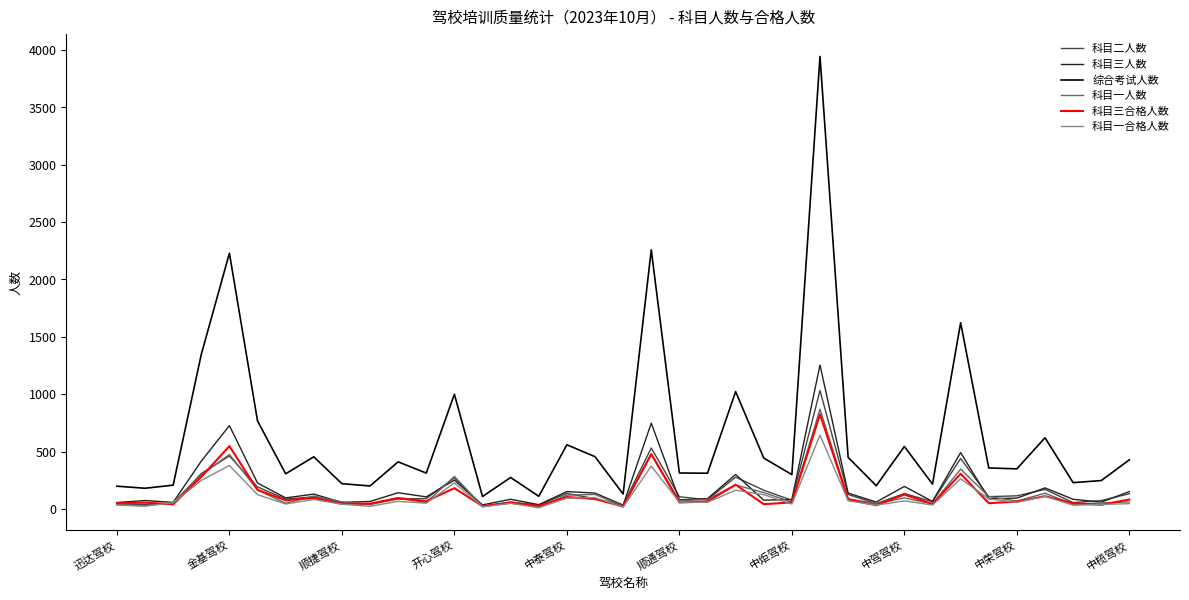

Which series has the largest total across all categories?

综合考试人数